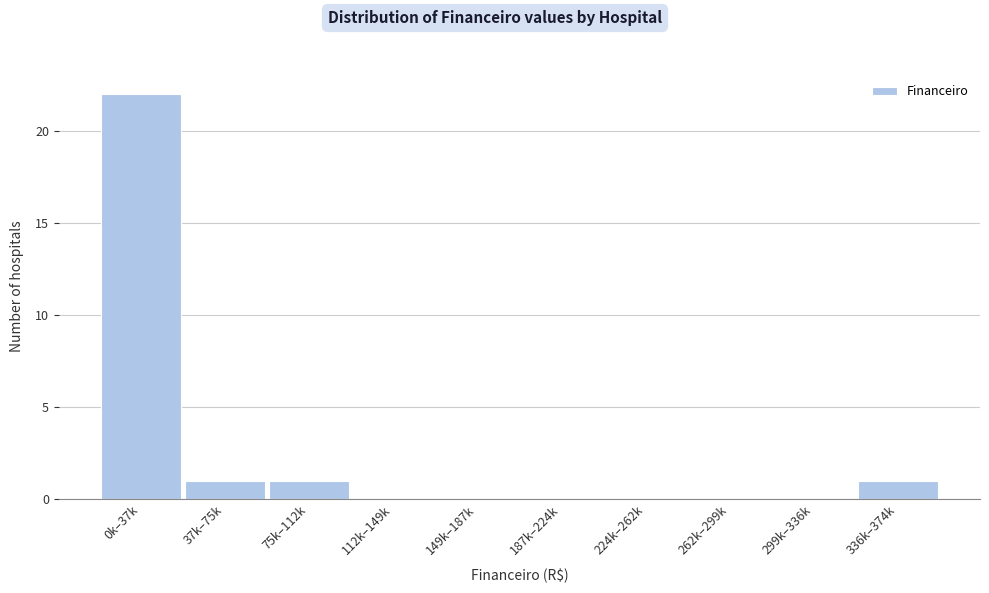

Reading left to right, extract all data points from this chart.

0k–37k=22	37k–75k=1	75k–112k=1	112k–149k=0	149k–187k=0	187k–224k=0	224k–262k=0	262k–299k=0	299k–336k=0	336k–374k=1